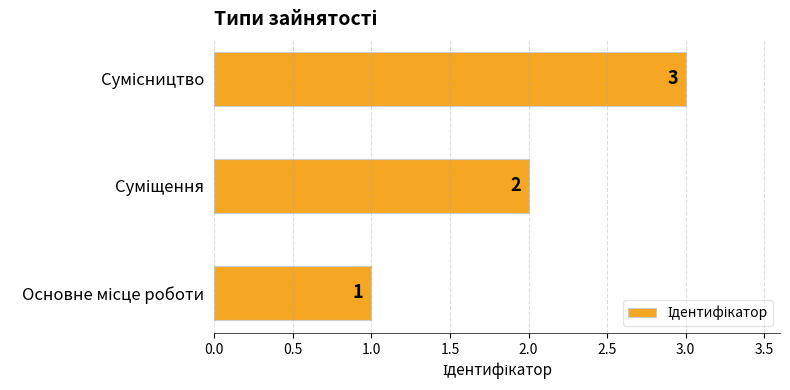

Count the values in the range 1 to 3.

3